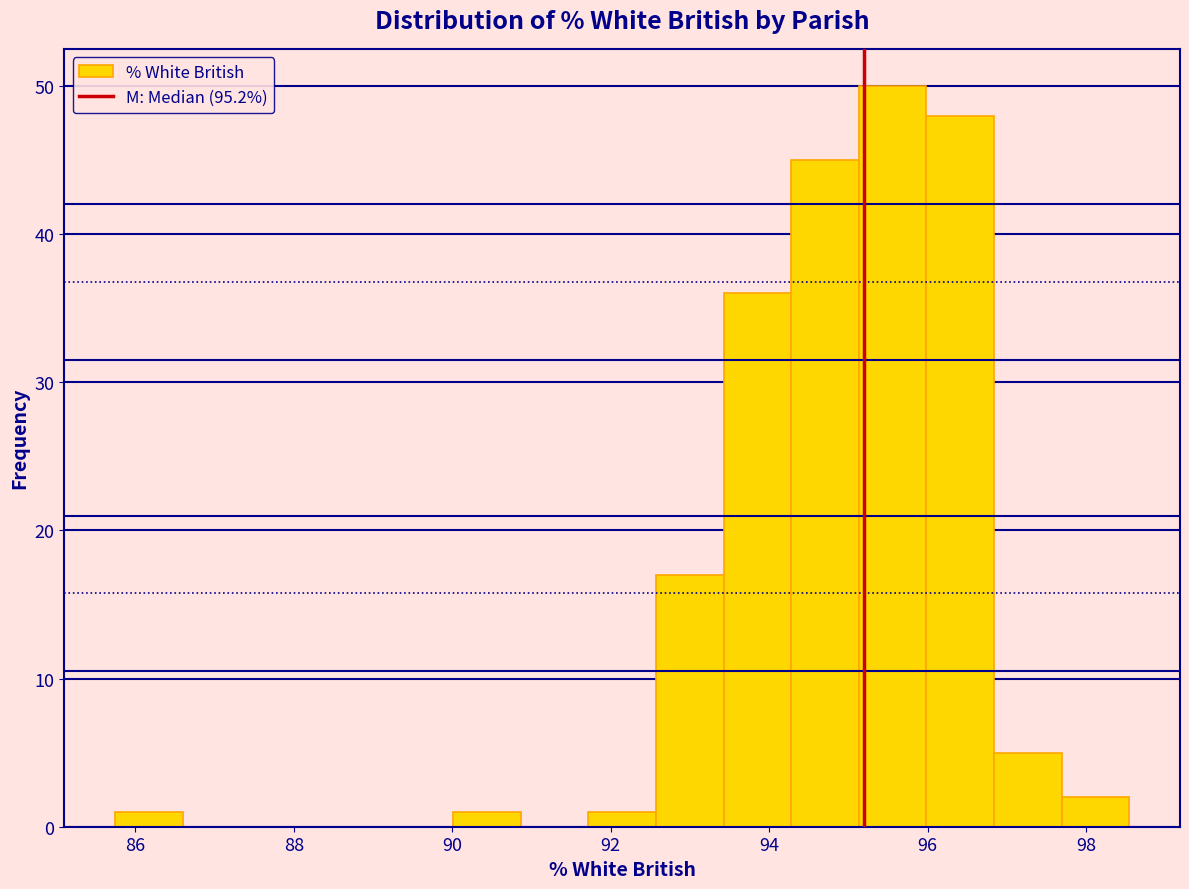

Reading left to right, list every bar in this chart as the range it spans on the x-axis followed by its height. Neither the bar edges nor the heights are printed on the chart, so give them approximately, as read against the axes.

85.8 to 86.6: 1
86.6 to 87.4: 0
87.4 to 88.4: 0
88.4 to 89.2: 0
89.2 to 90.0: 0
90.0 to 90.8: 1
90.8 to 91.8: 0
91.8 to 92.6: 1
92.6 to 93.4: 17
93.4 to 94.2: 36
94.2 to 95.2: 45
95.2 to 96.0: 50
96.0 to 96.8: 48
96.8 to 97.6: 5
97.6 to 98.6: 2